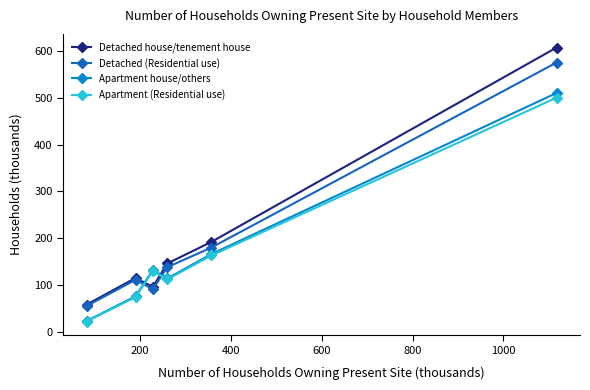

Is this an area chart (filled region under the line)?

No